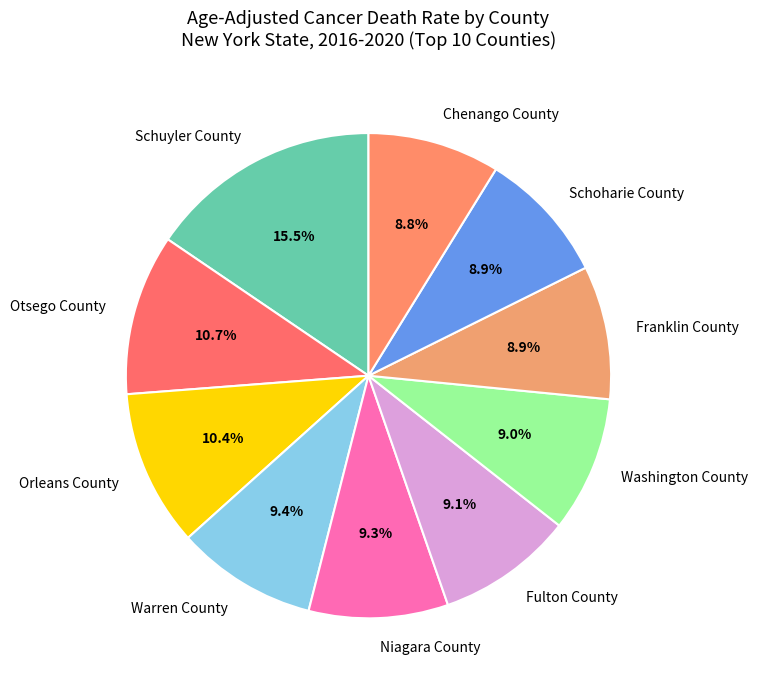

To the nearest percent, what is the average slice percentage?

10%